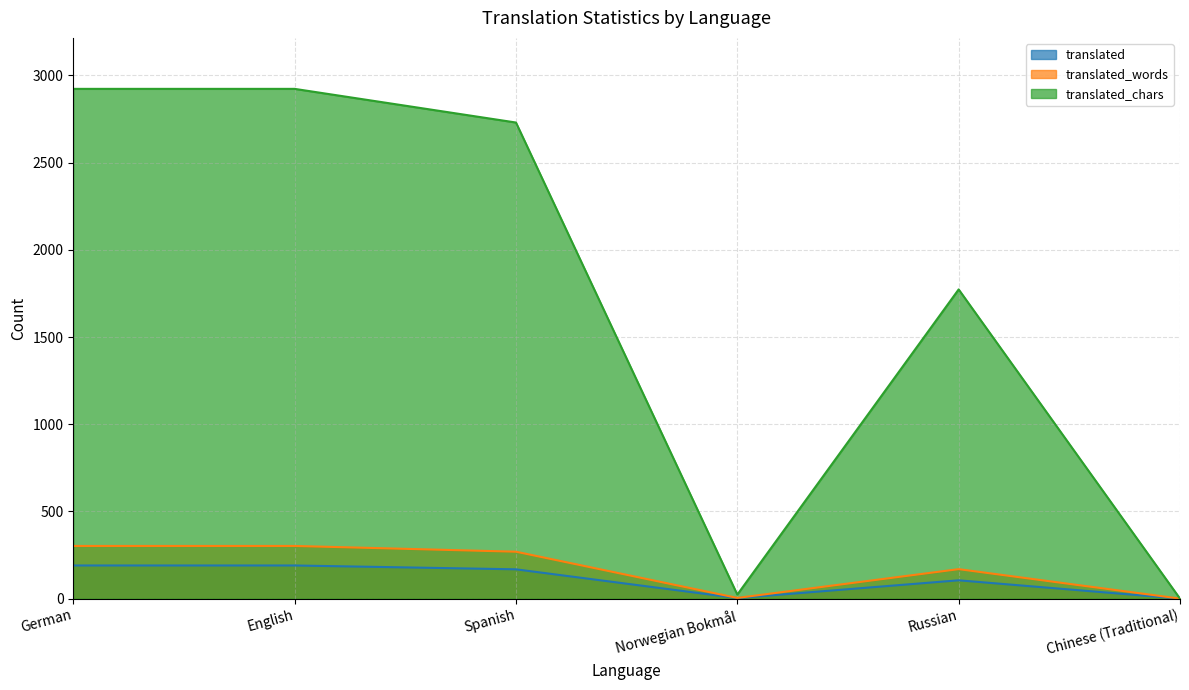

What is the label of the 6th point from the left?

Chinese (Traditional)